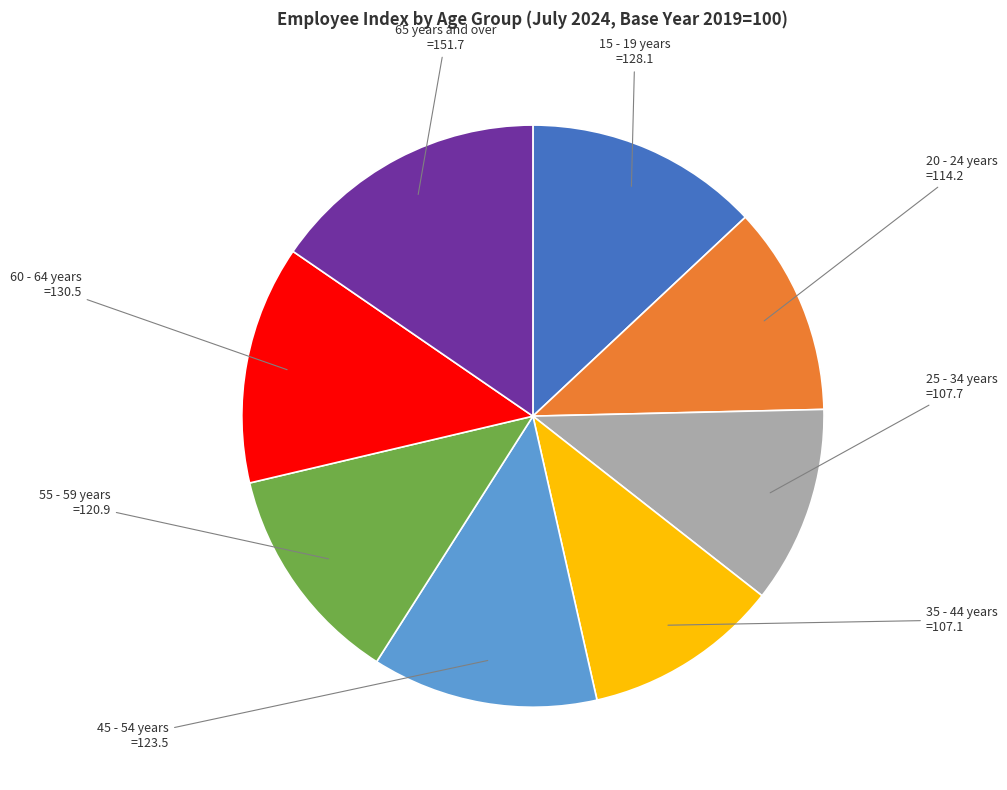

Does any single category account for the majority?

No